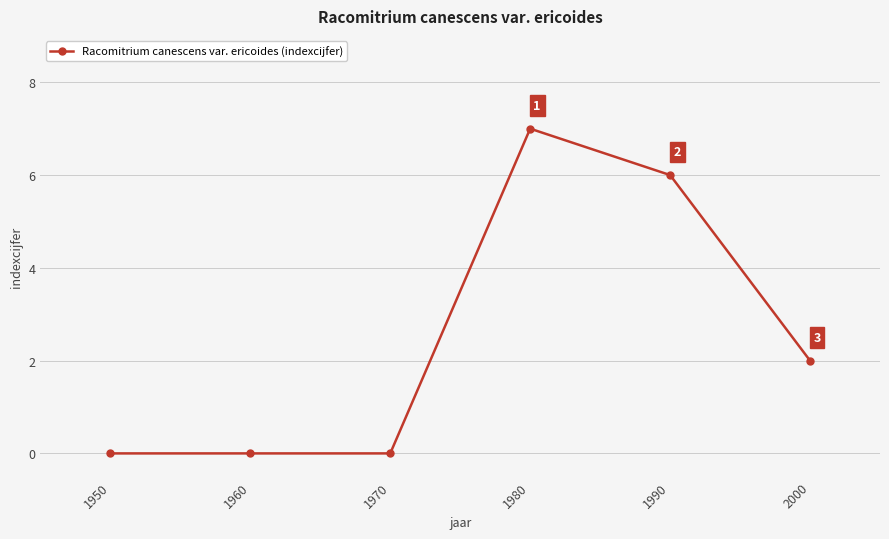

Reading right to left, transcribe all the data shown in this chart.

2000=2	1990=6	1980=7	1970=0	1960=0	1950=0